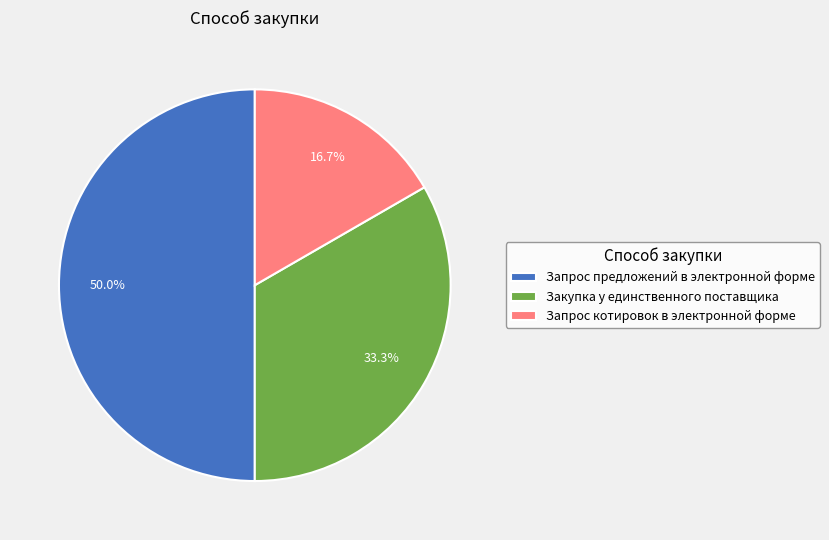

True or false: Закупка у единственного поставщика accounts for 33% of the total.

True